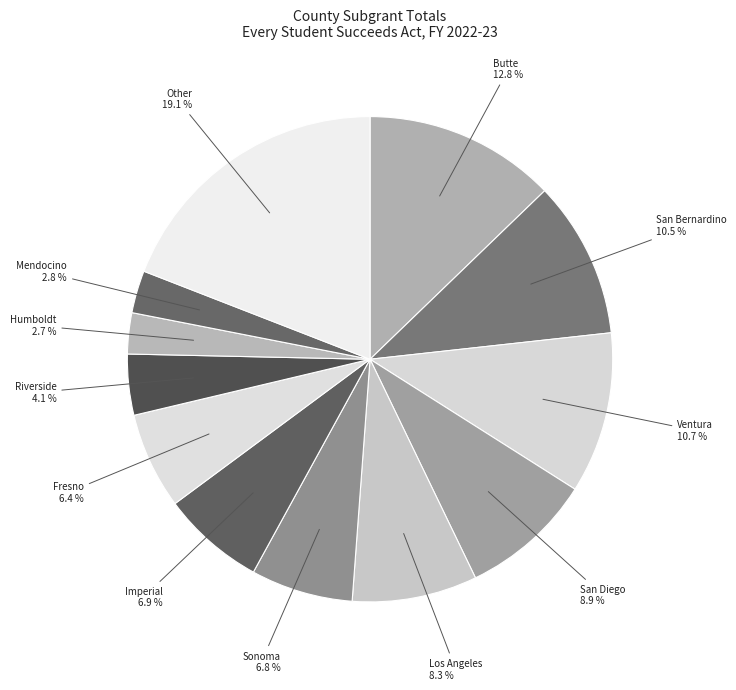

To the nearest percent, what is the difference between the Humboldt and Other slice percentages?

16%